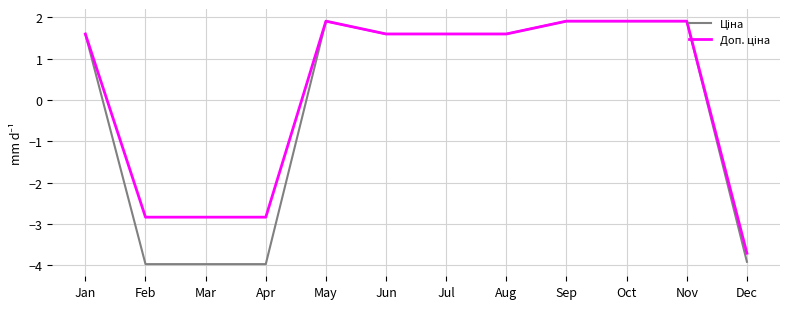

What is the total value across all series at Mar?

-6.8